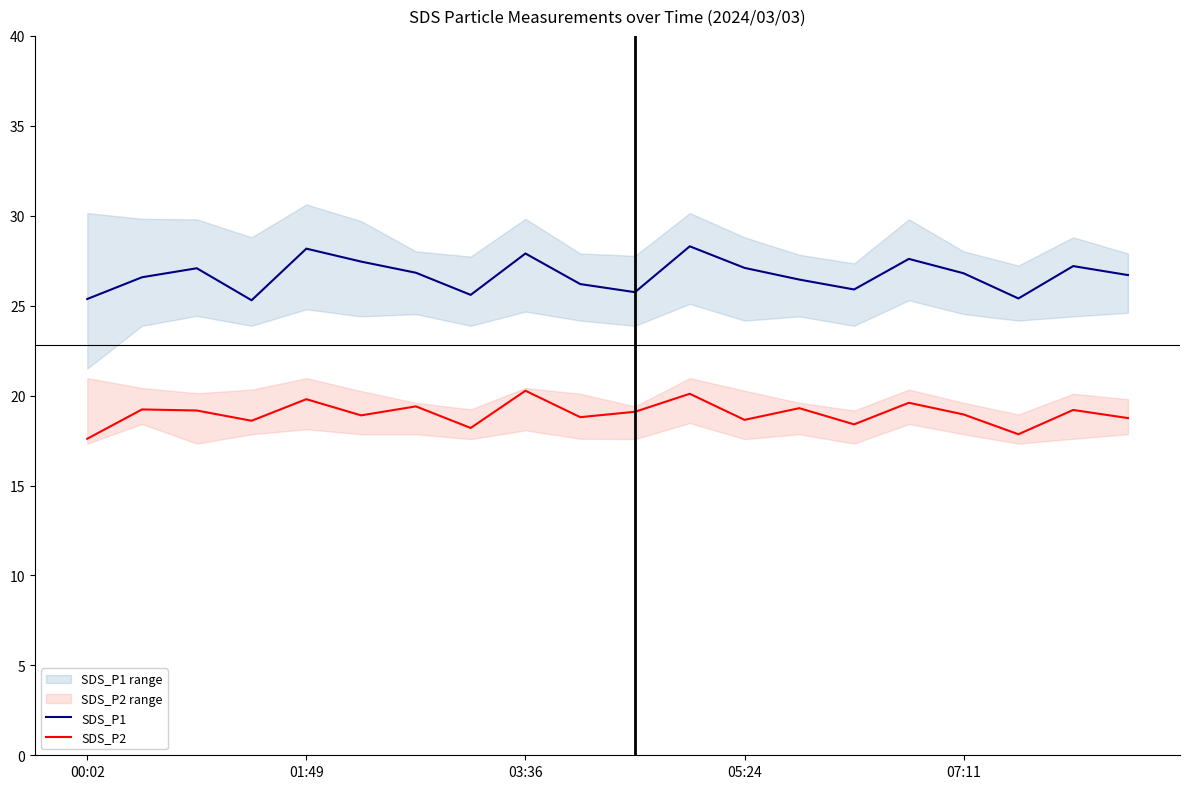

In SDS_P1, how many points are lower than both neighbors (excluding endpoints)?

5